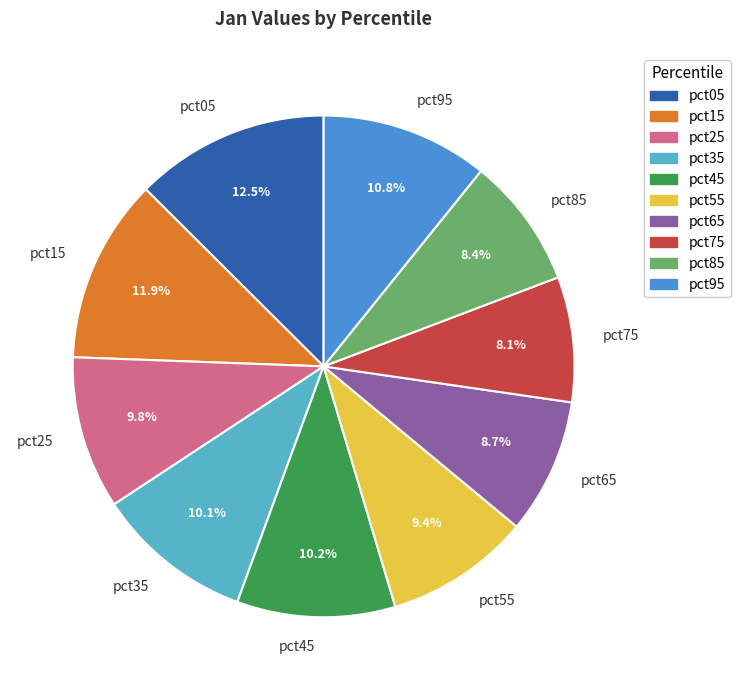

What percentage is NOT represented by pct95?

89.2%